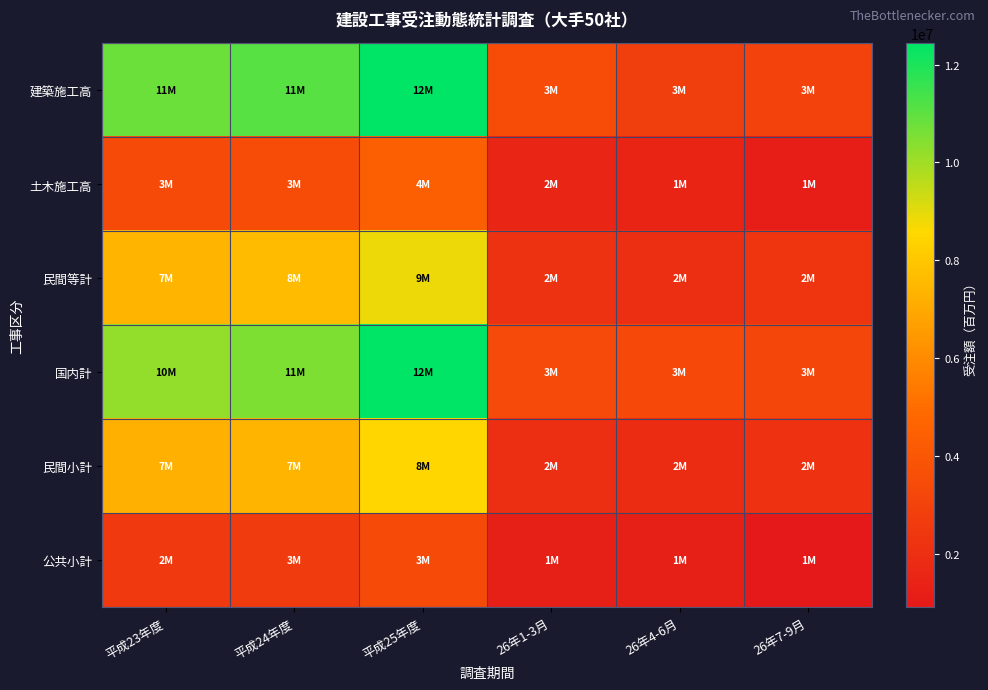

At how many categories does at least one series exceed 10283463?

3